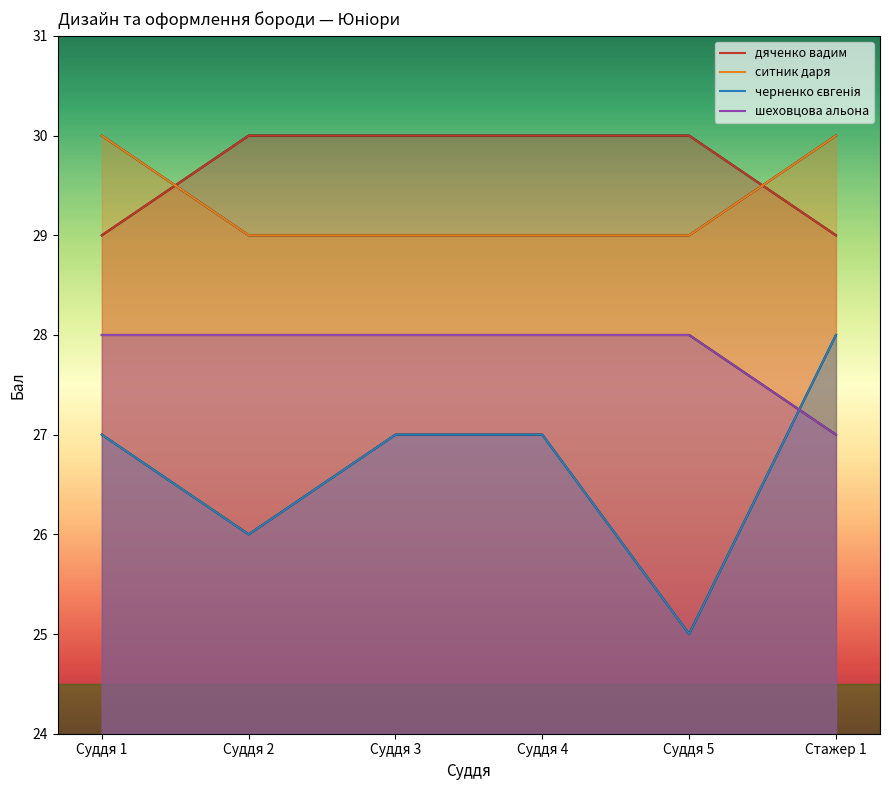

Reading left to right, list all the values displayed in this chart.

дяченко вадим: 29	30	30	30	30	29
ситник даря: 30	29	29	29	29	30
черненко євгенія: 27	26	27	27	25	28
шеховцова альона: 28	28	28	28	28	27